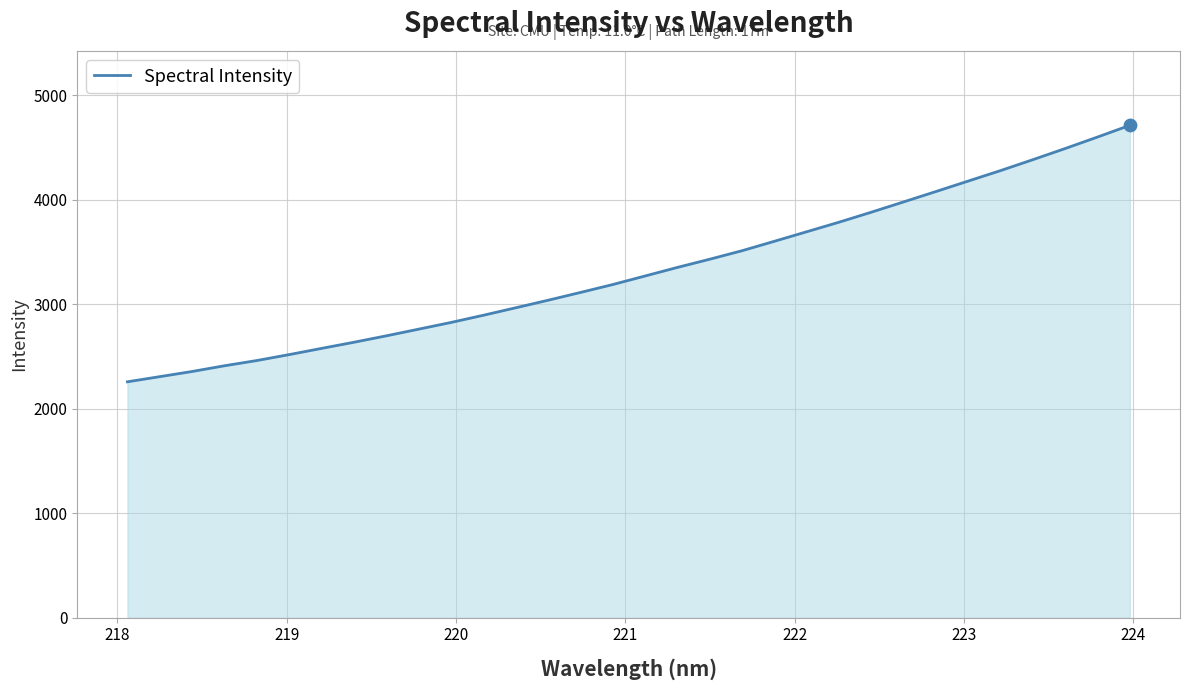

What is the maximum value shown in the chart?

4712.2